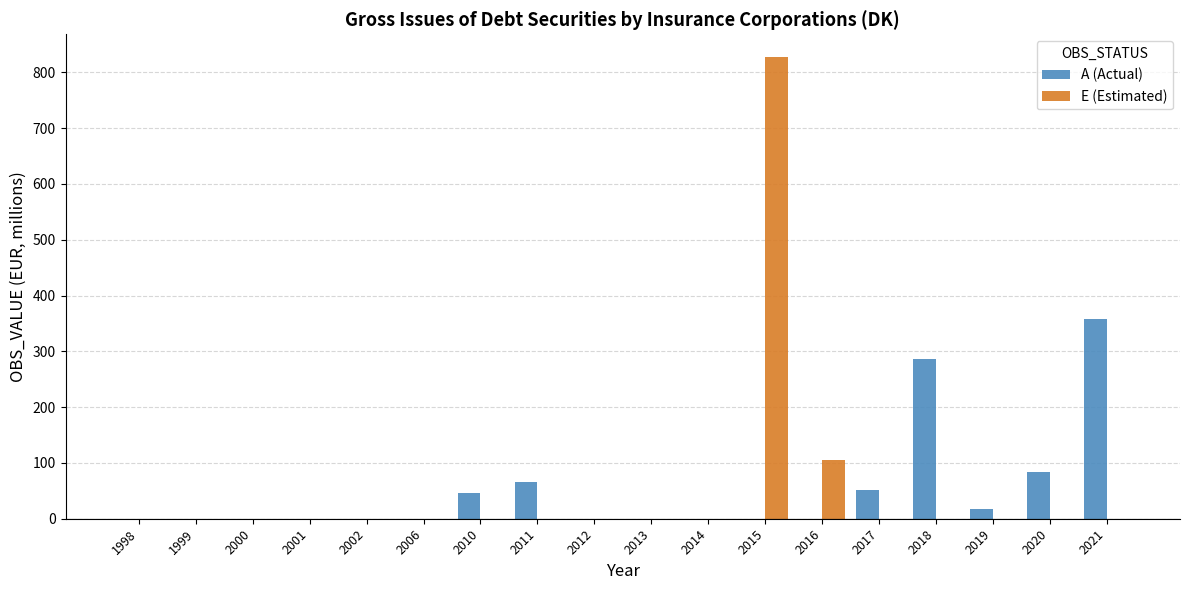

What is the total value across all series at 2010?

47.0